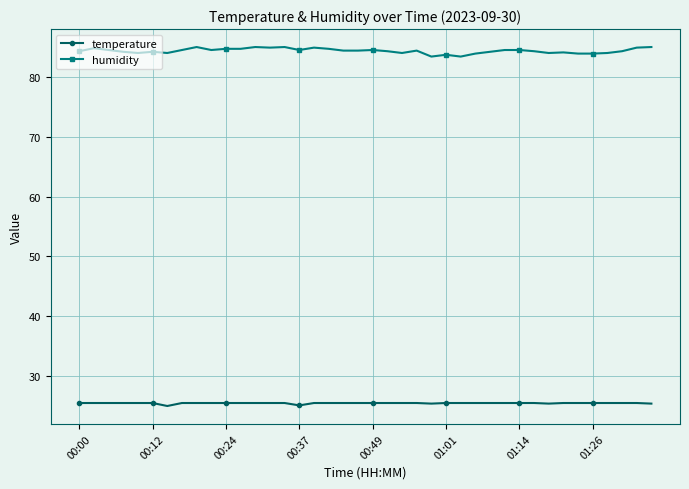

Which series has the largest range (max minus min)?

humidity